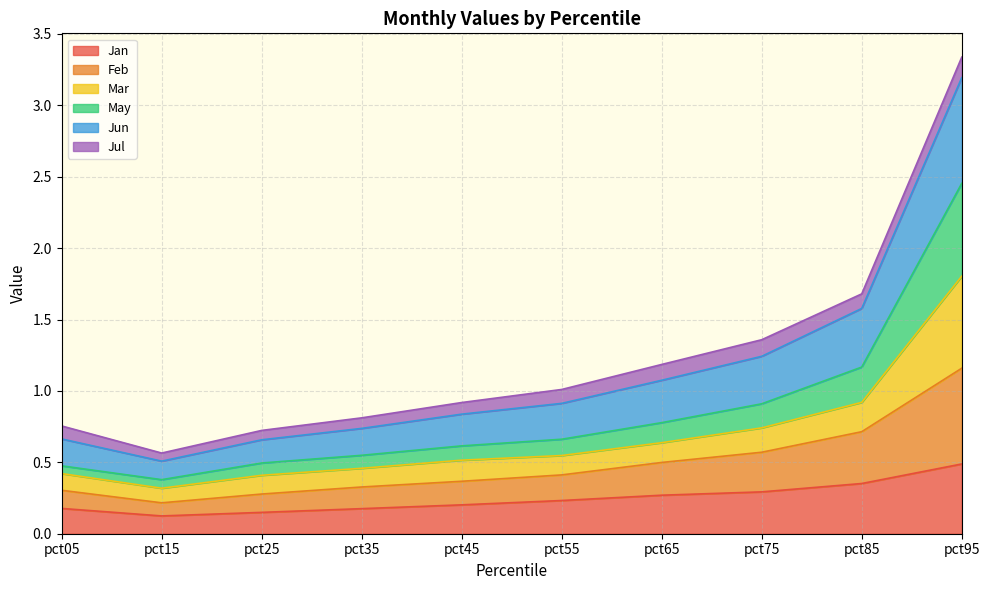

At which label does Jan reach its peak?

pct95